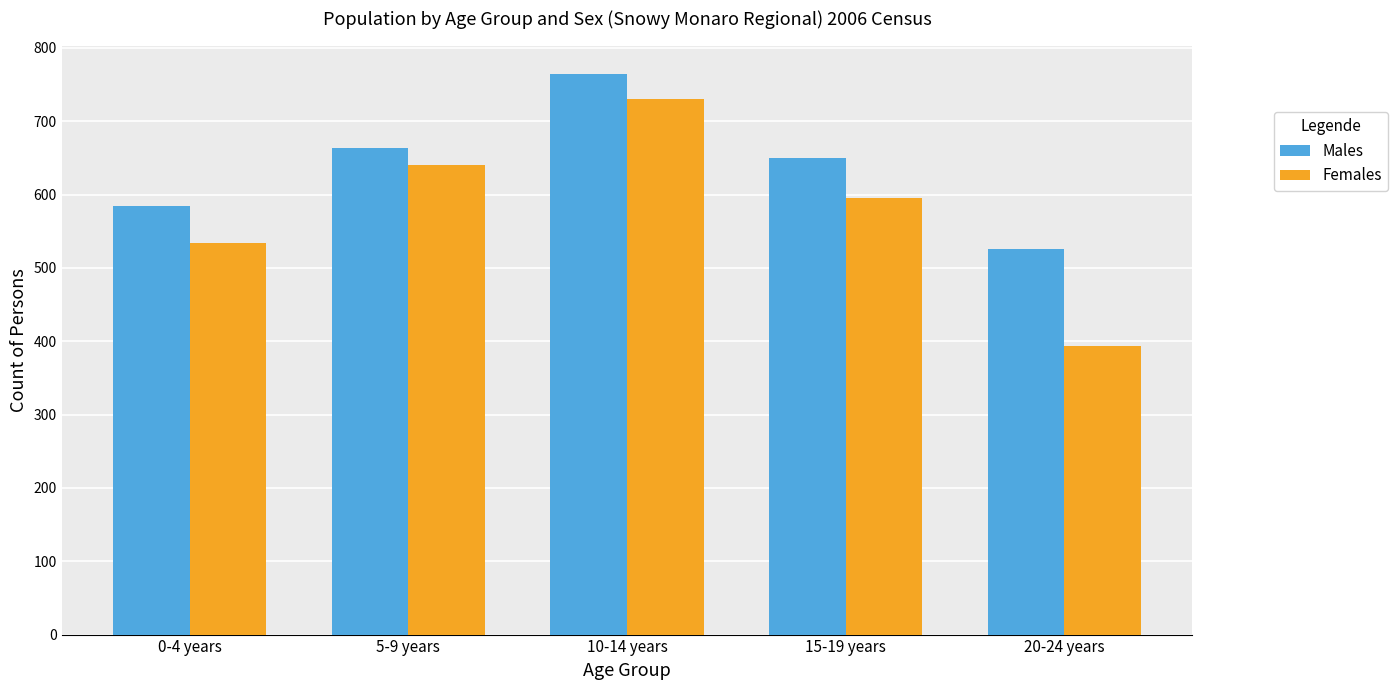

At 0-4 years, list the series in order from smallest to largest.

Females, Males